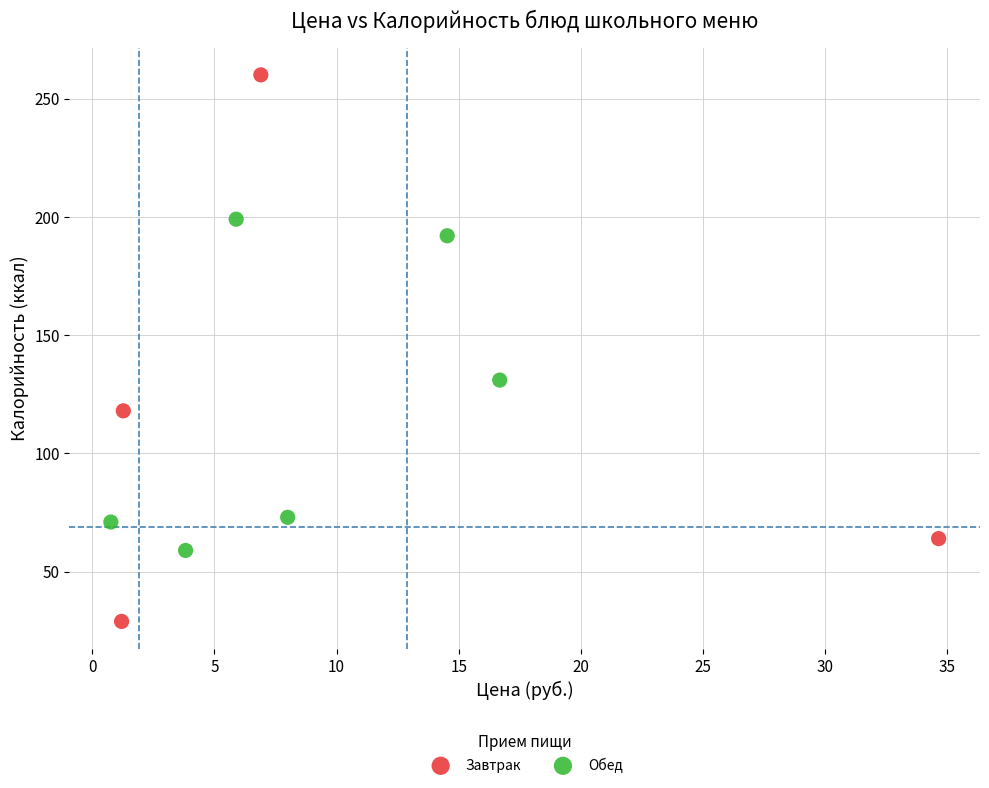

Which series has the largest Y range (max minus min)?

Завтрак